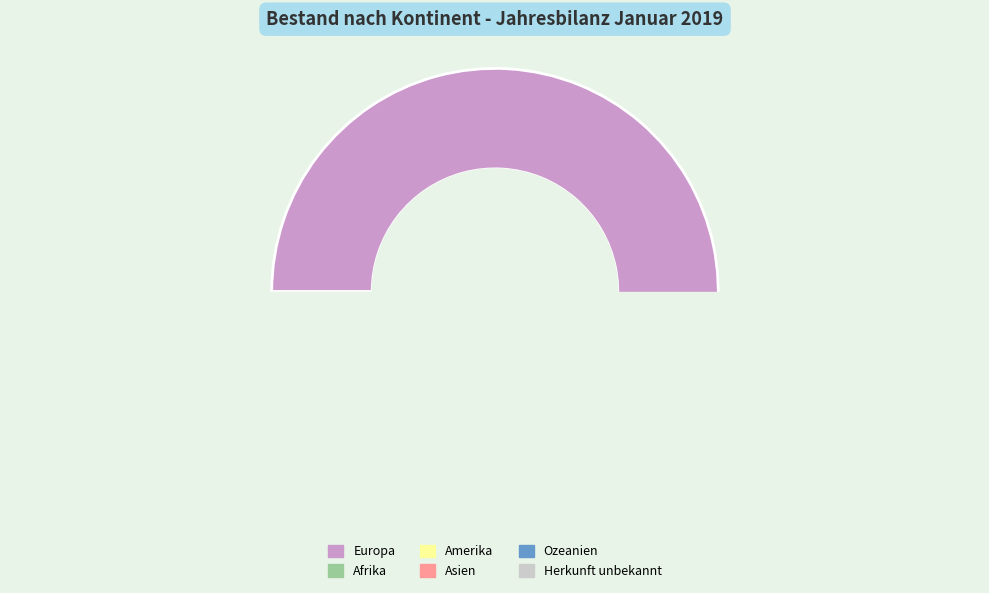

Is it true that Ozeanien is 0% of the pie?

True